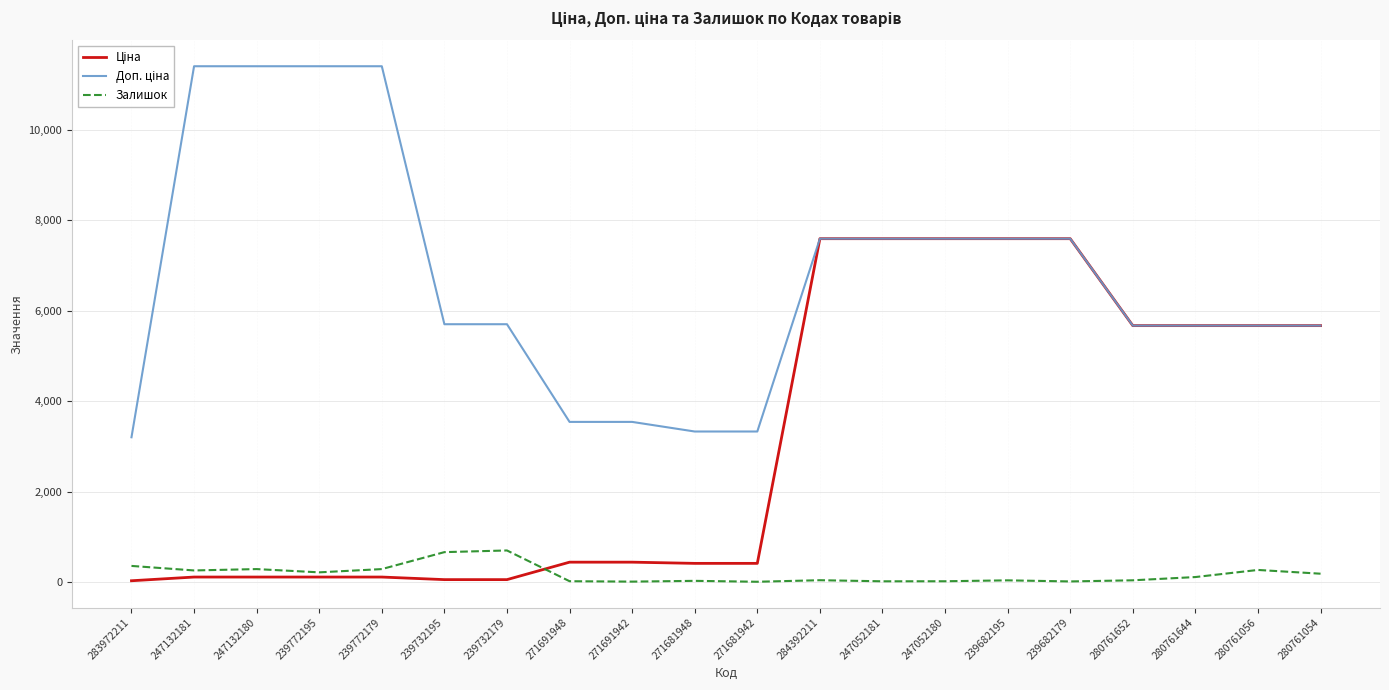

What is the maximum value for Залишок?

702.0